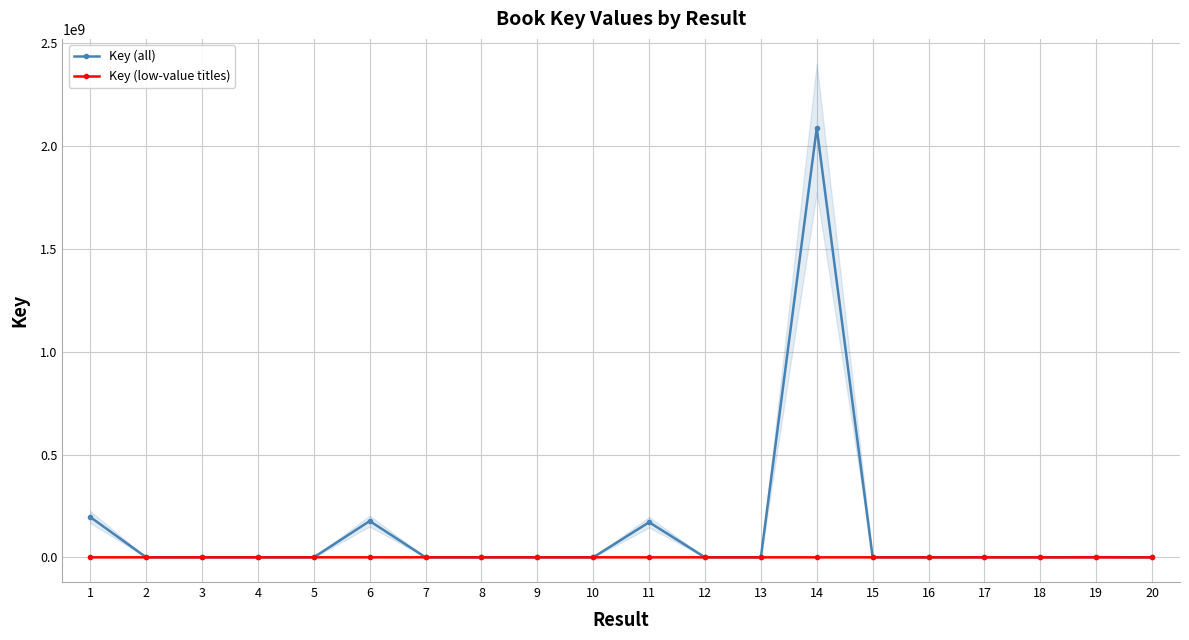

How many categories are shown in the chart?

20